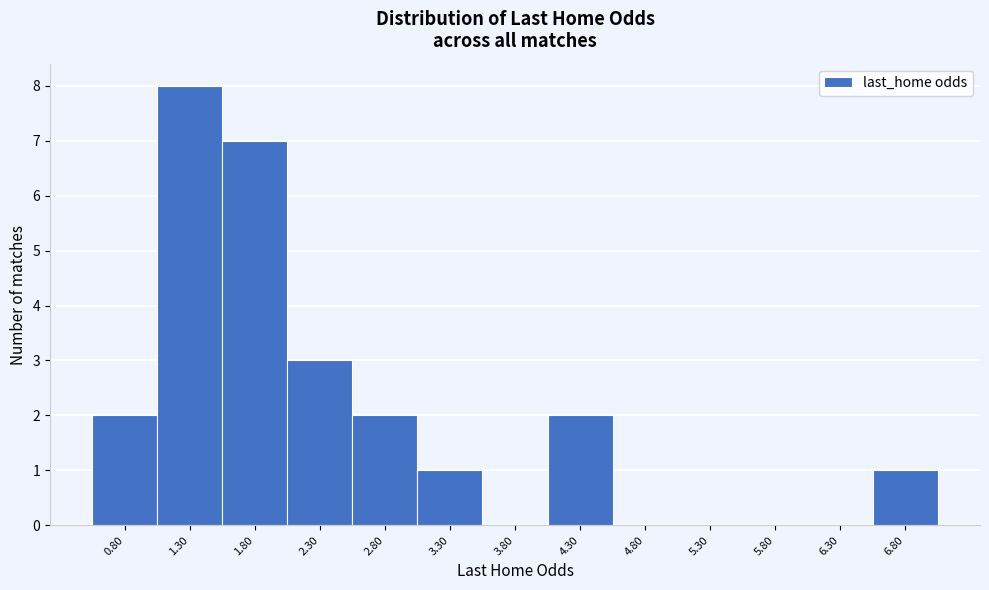

Reading left to right, transcribe all the data shown in this chart.

0.80=2	1.30=8	1.80=7	2.30=3	2.80=2	3.30=1	3.80=0	4.30=2	4.80=0	5.30=0	5.80=0	6.30=0	6.80=1